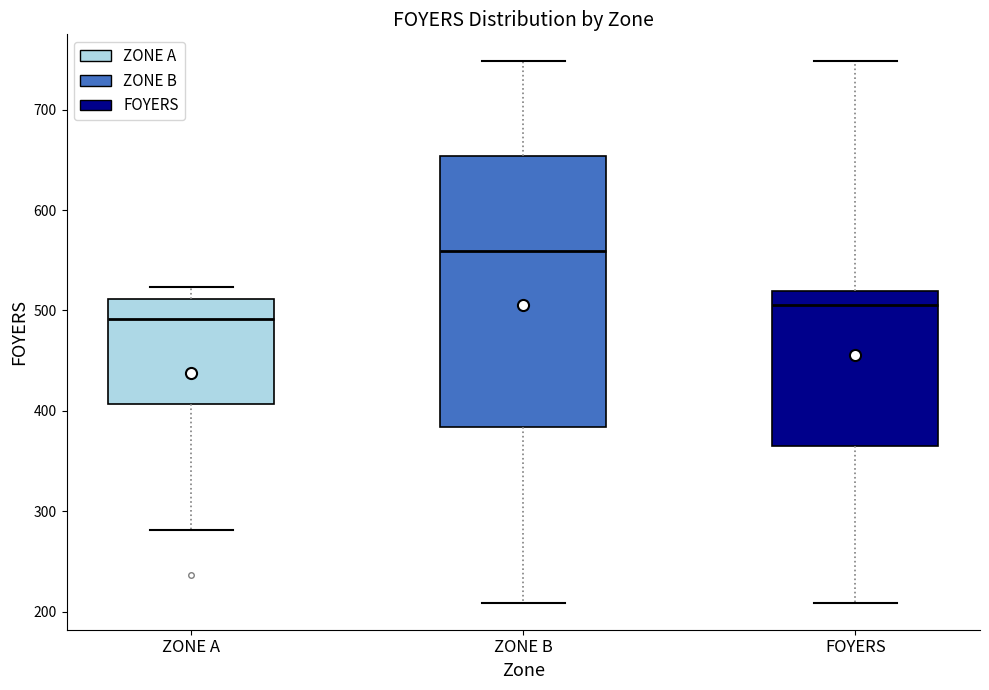

Reading left to right, read every box against the y-axis: the position of its median line, the range the box covers, and the ends of its whiskers. The values are not printed on the chart, so give them approximately, as read against the axis.

ZONE A: median 490, box 410 to 510, whiskers 280 to 520
ZONE B: median 560, box 380 to 650, whiskers 210 to 750
FOYERS: median 510, box 370 to 520, whiskers 210 to 750